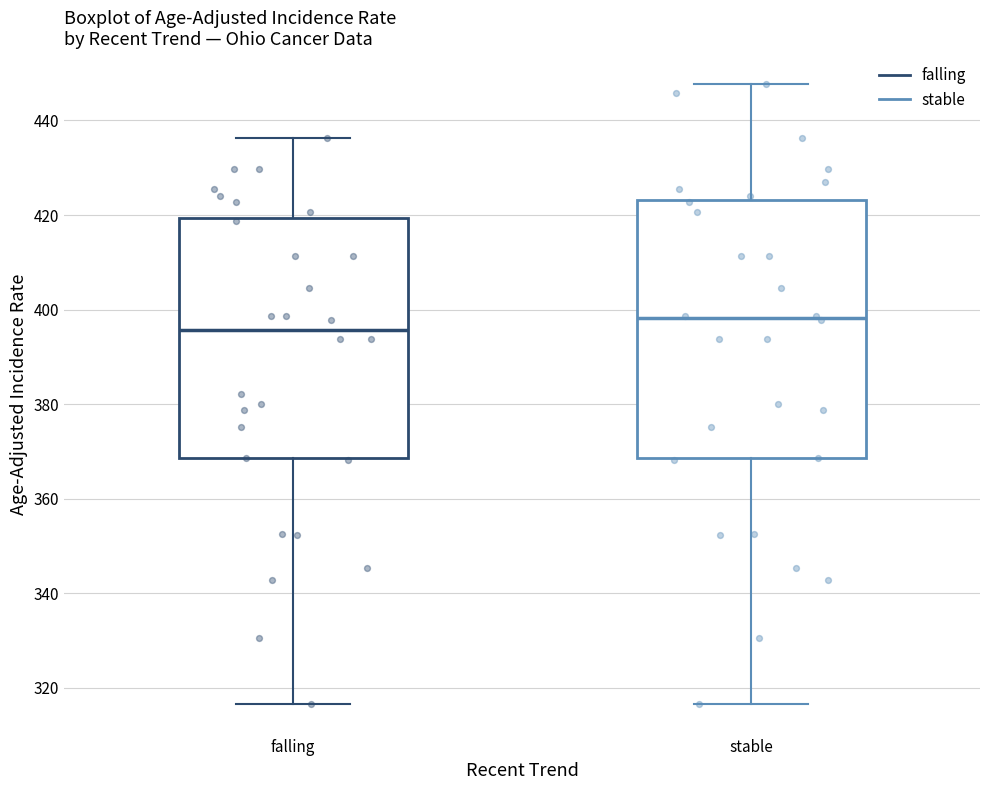

Comparing the boxes themselves (not the whiskers), which one is the tallest?

stable